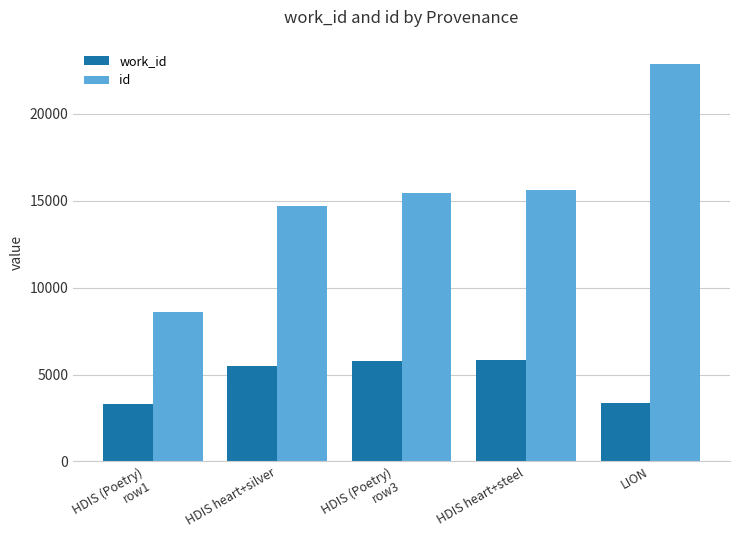

How many values in the work_id series are below 5497?

2